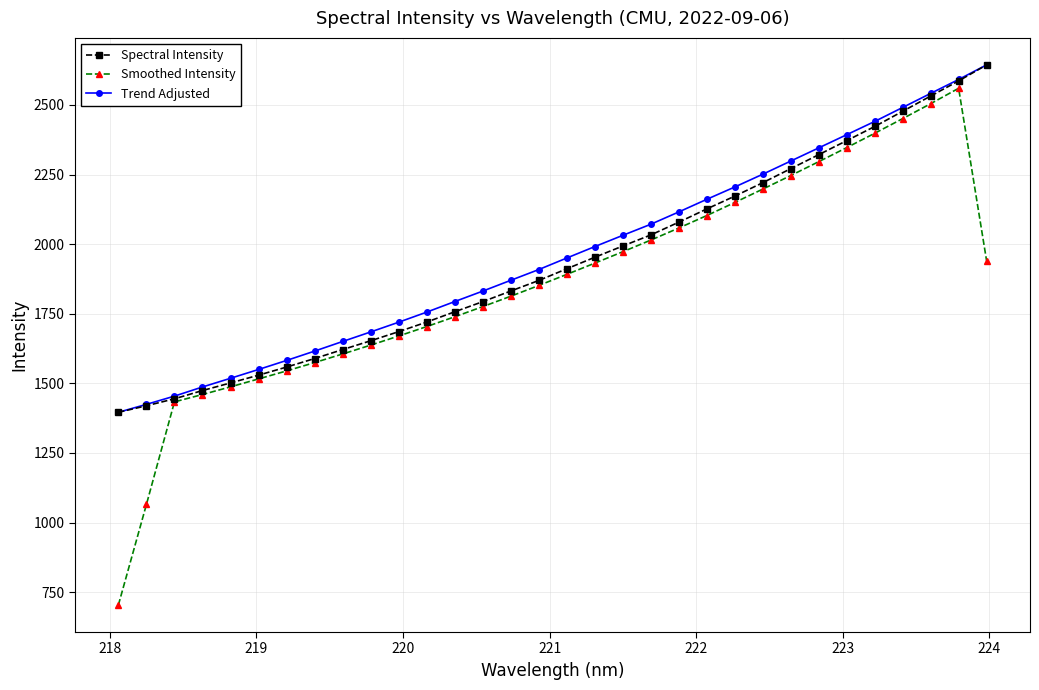

Which series has the largest range (max minus min)?

Smoothed Intensity